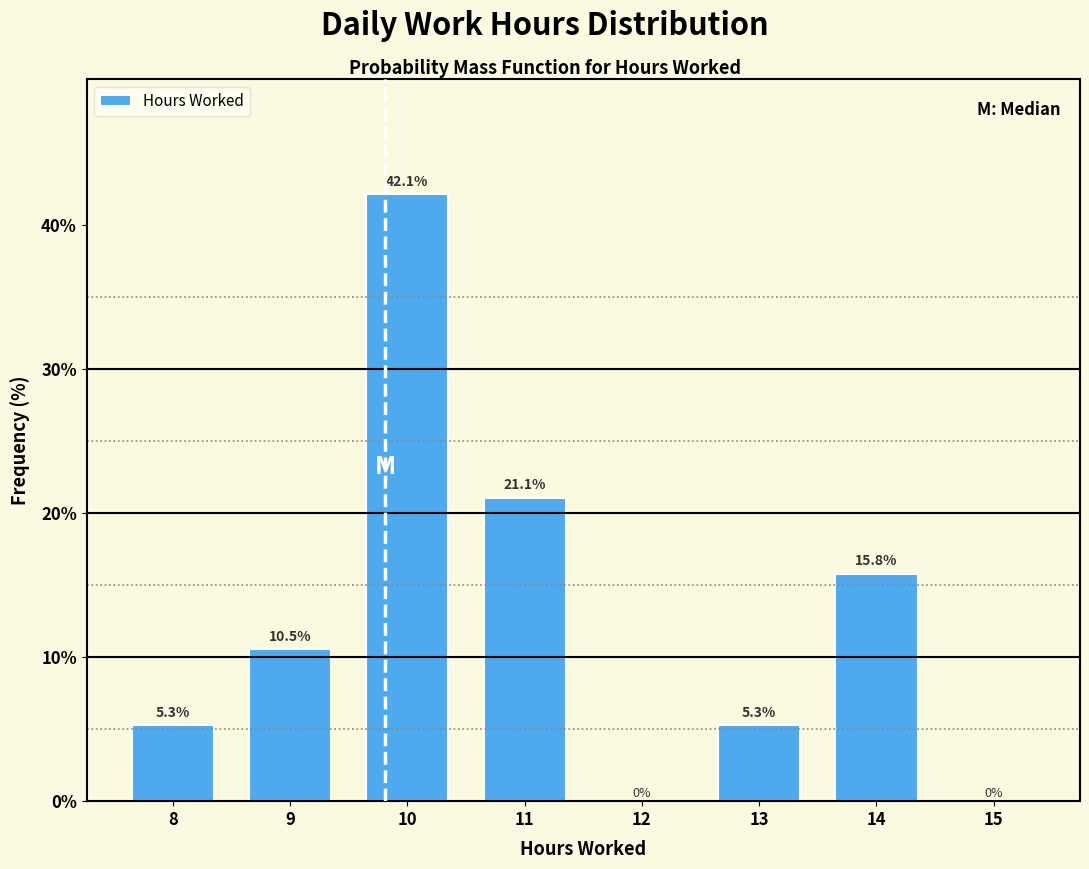

Reading left to right, extract all data points from this chart.

8=5.3	9=10.5	10=42.1	11=21.1	12=0.0	13=5.3	14=15.8	15=0.0